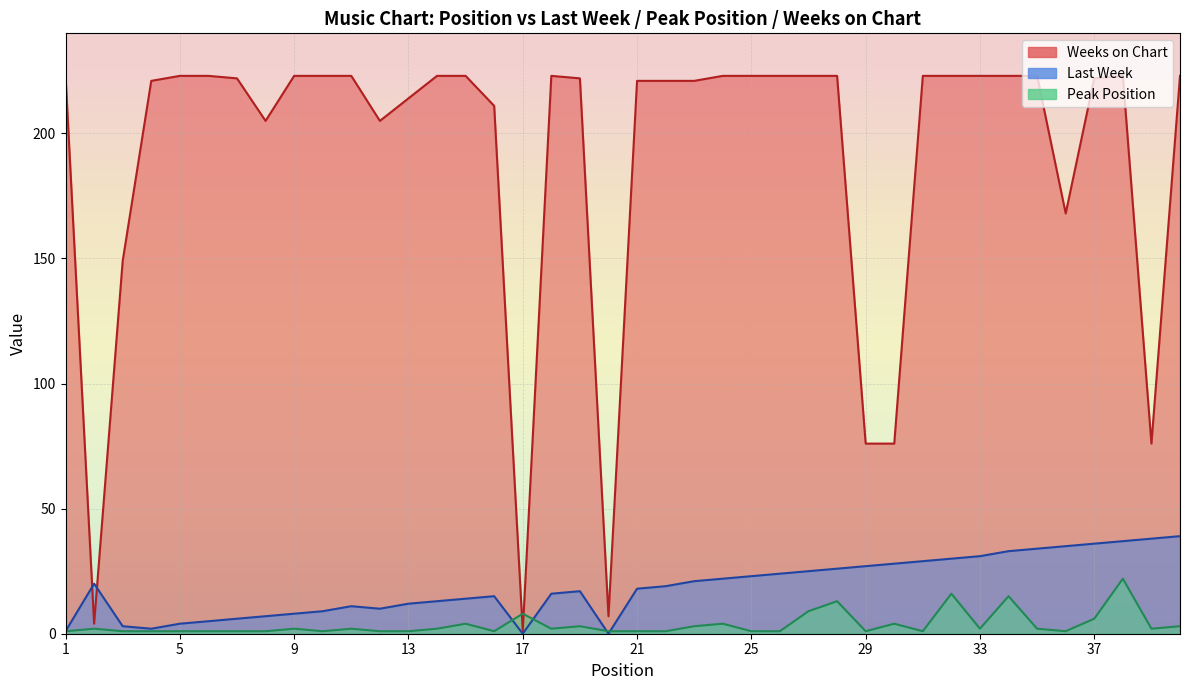

What is the value of the Last Week point at the 19th from the left?

17